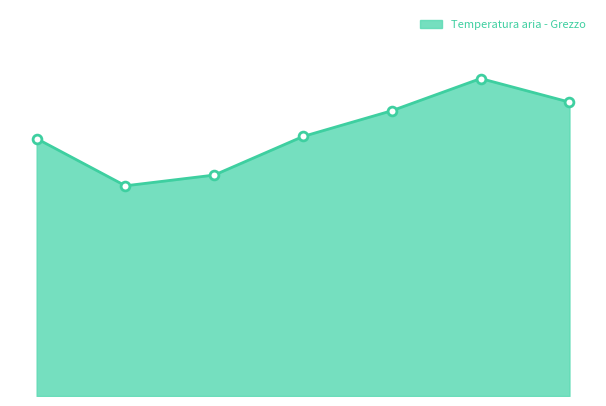

Is this an area chart (filled region under the line)?

Yes